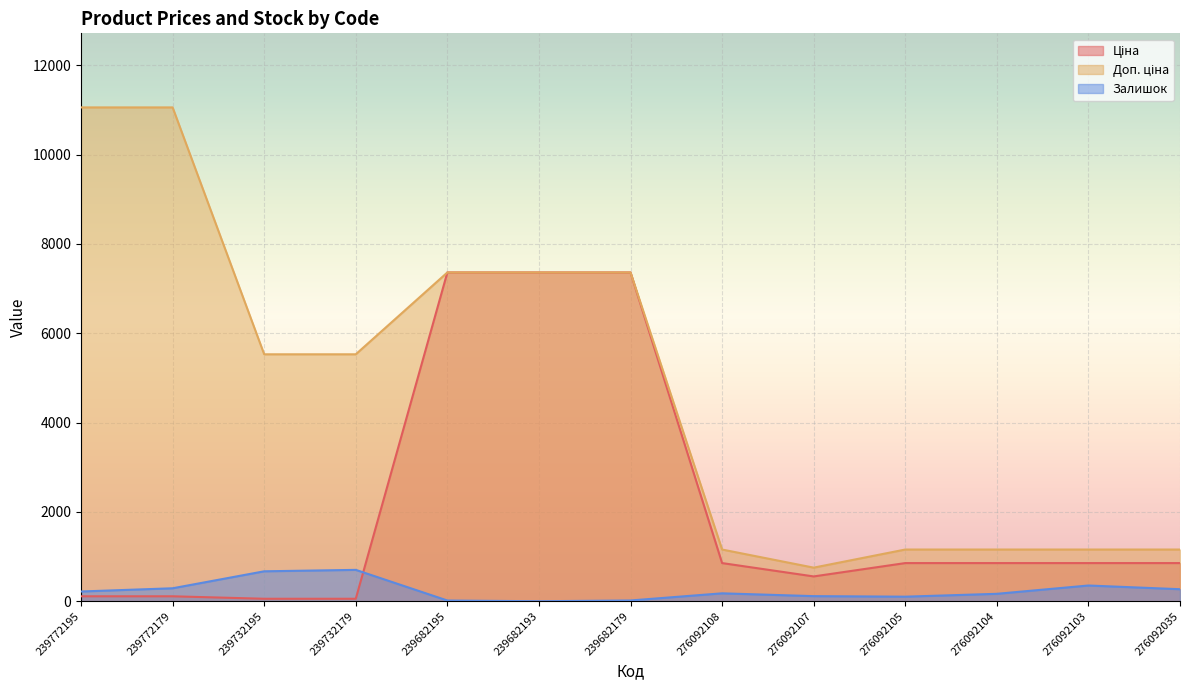

Which series changed the most between 239732195 and 276092104?

Доп. ціна